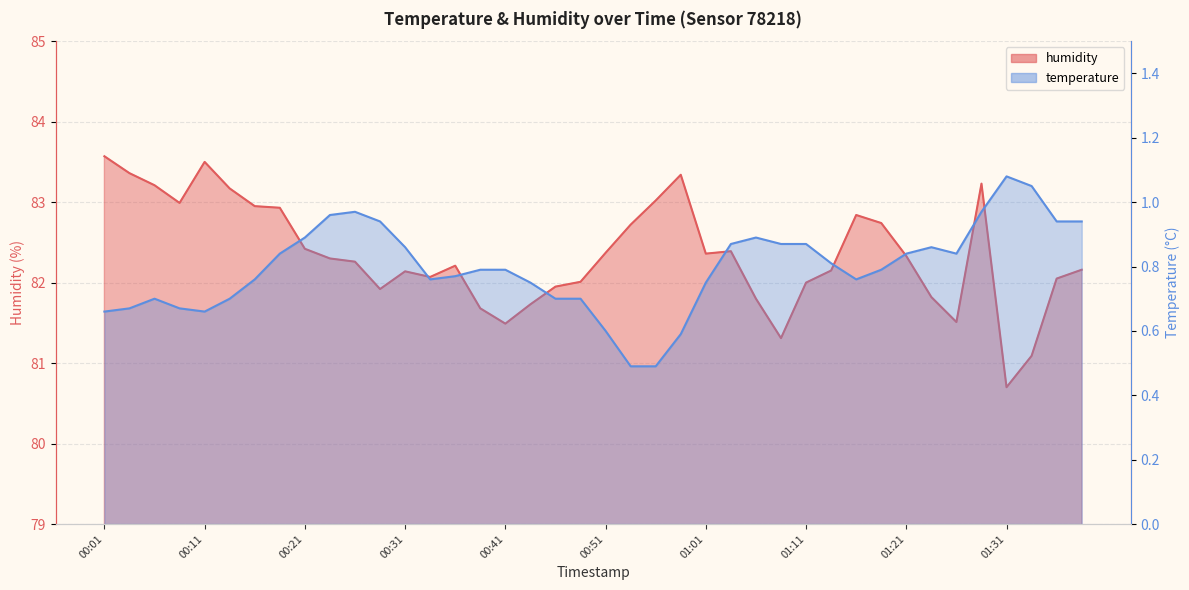

At which category does temperature reach its first local peak?

00:06